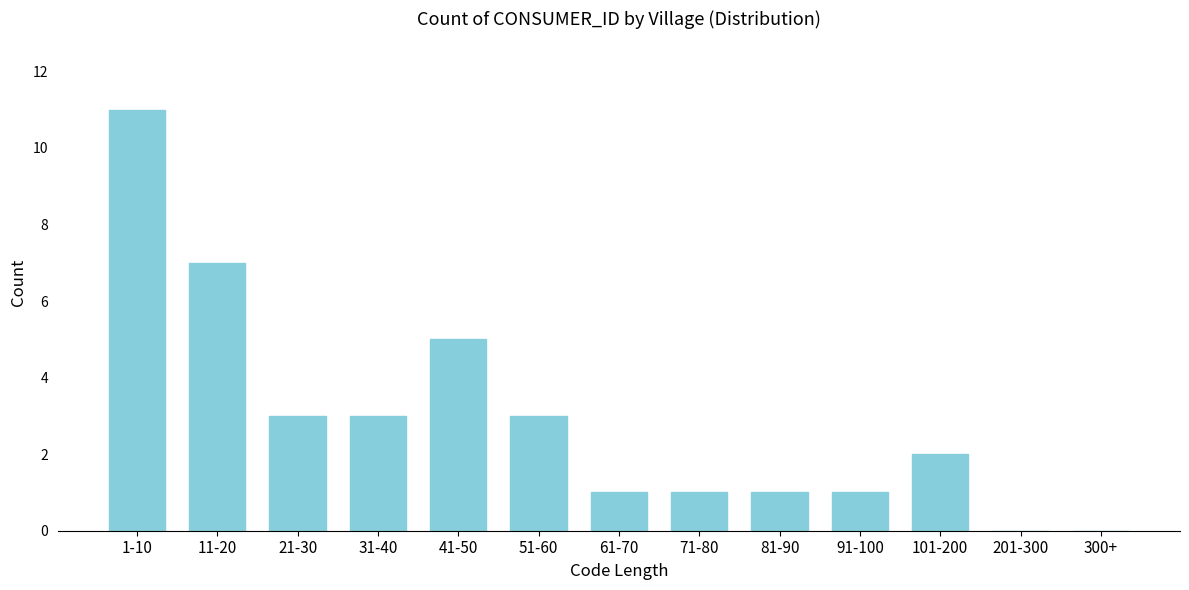

Reading left to right, list all the values displayed in this chart.

1-10=11	11-20=7	21-30=3	31-40=3	41-50=5	51-60=3	61-70=1	71-80=1	81-90=1	91-100=1	101-200=2	201-300=0	300+=0